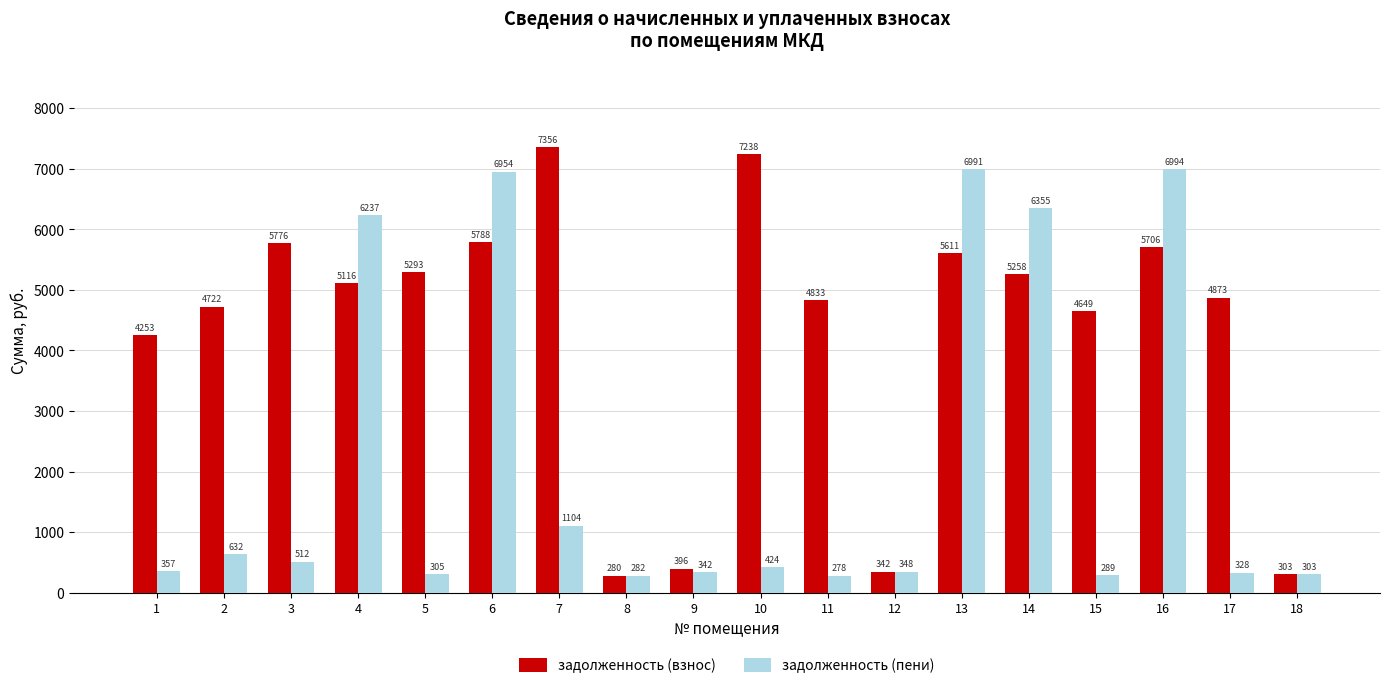

Count the number of categories in the chart.

18